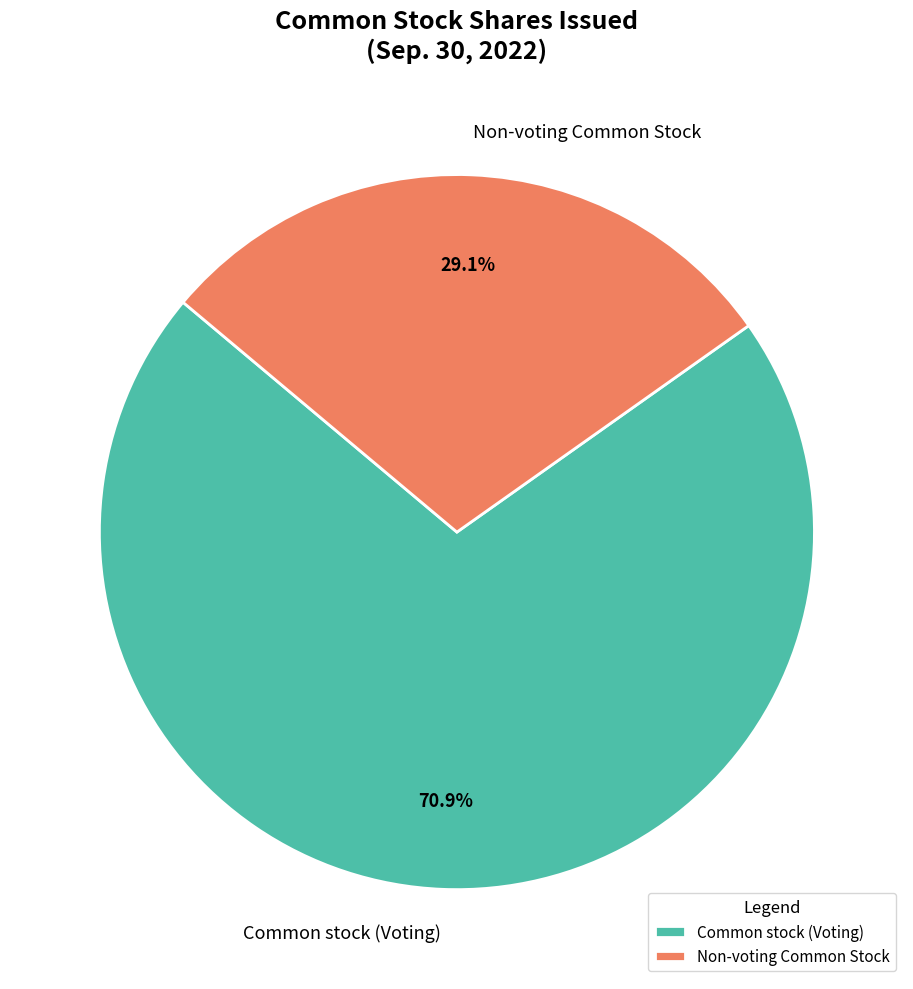

Is there a majority slice in this chart?

Yes